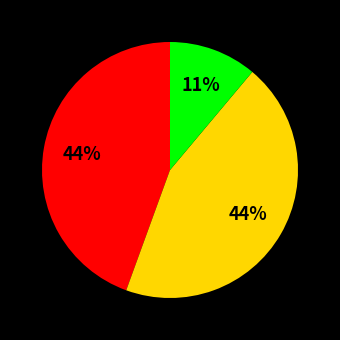

Count the number of slices in the pie.

3